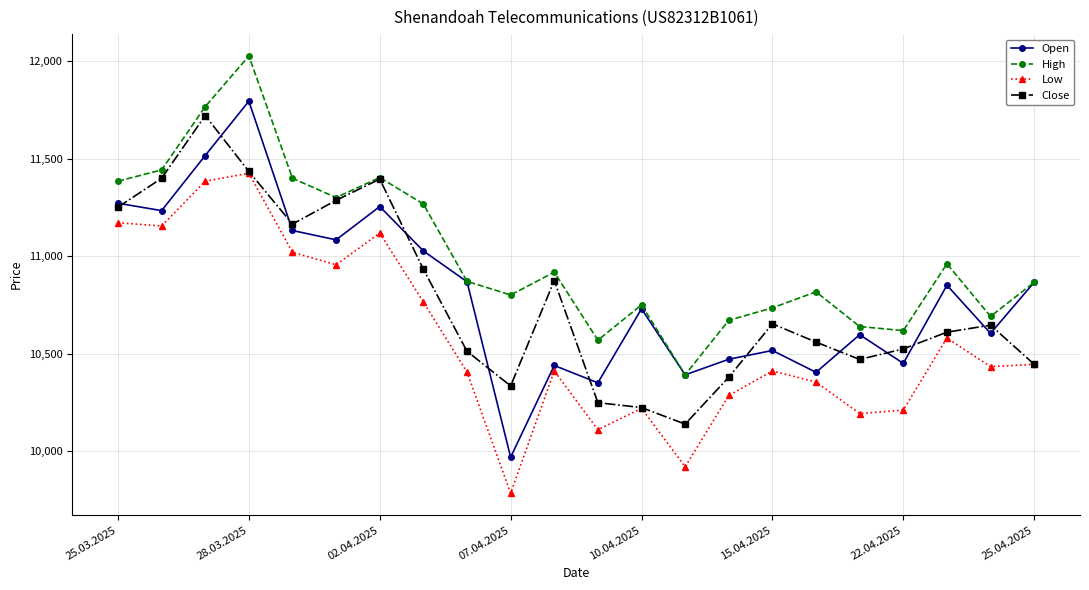

True or false: Low and High intersect in this chart.

False